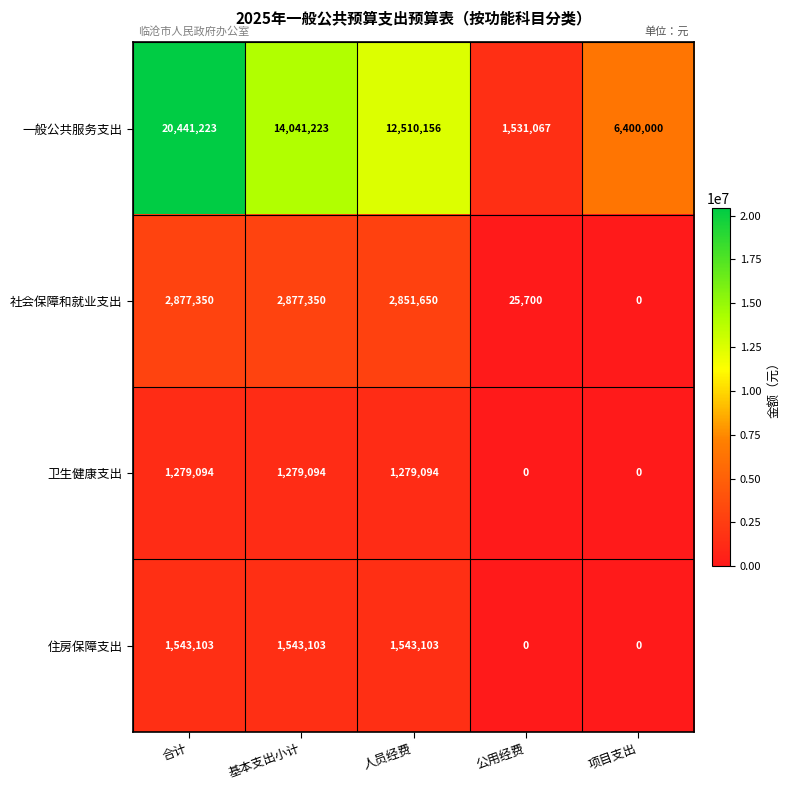

What is the maximum value shown in the chart?

20441223